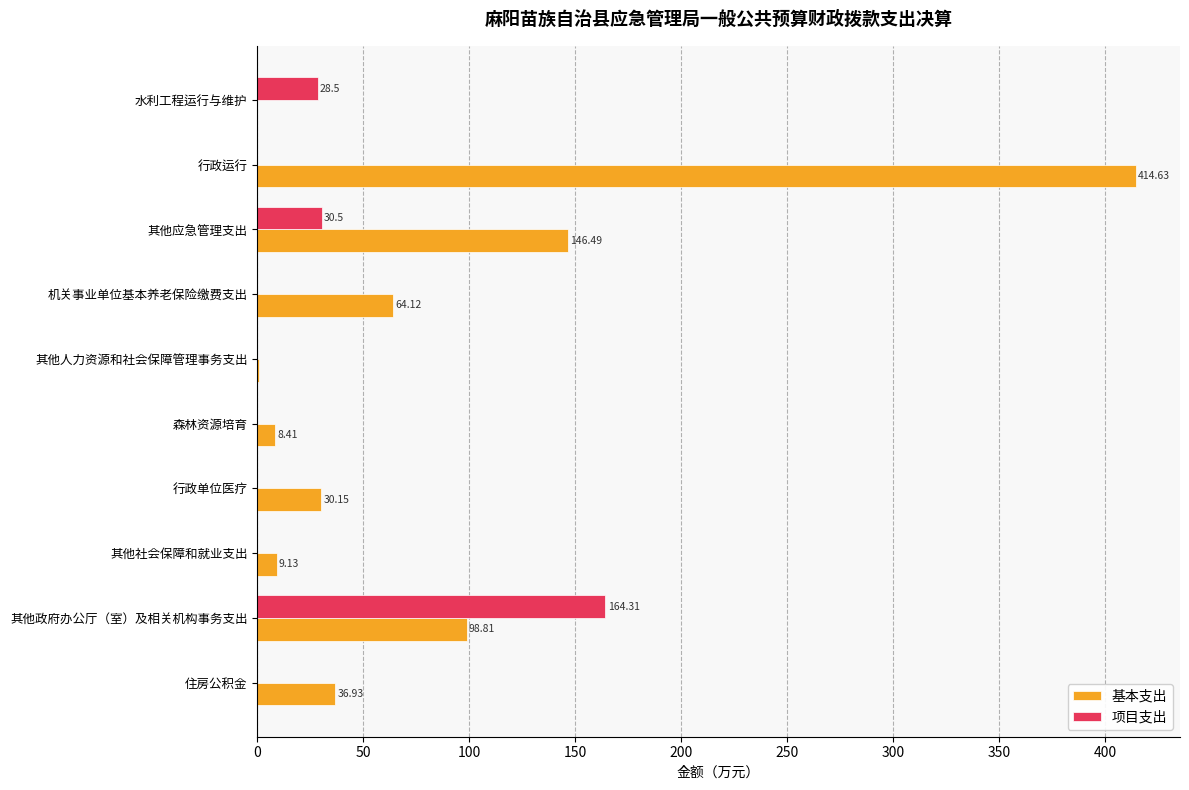

Which label corresponds to the largest value in the chart?

行政运行